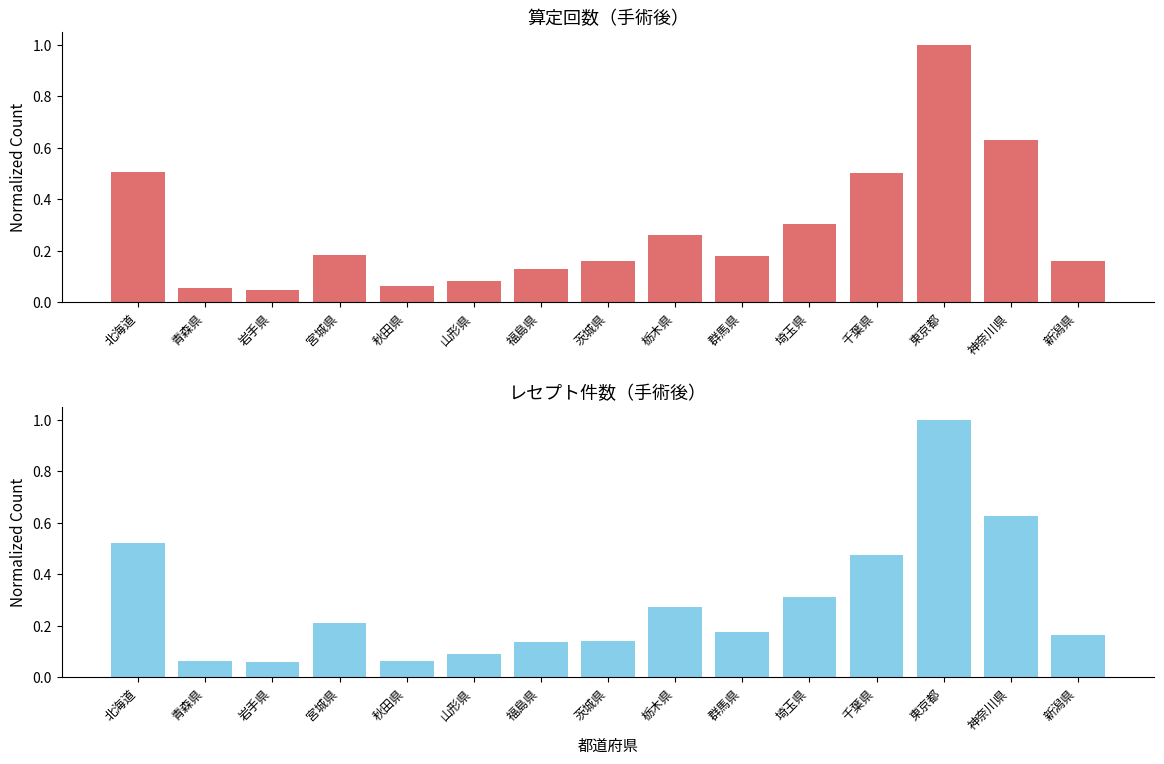

At how many categories does at least one series exceed 0?

15